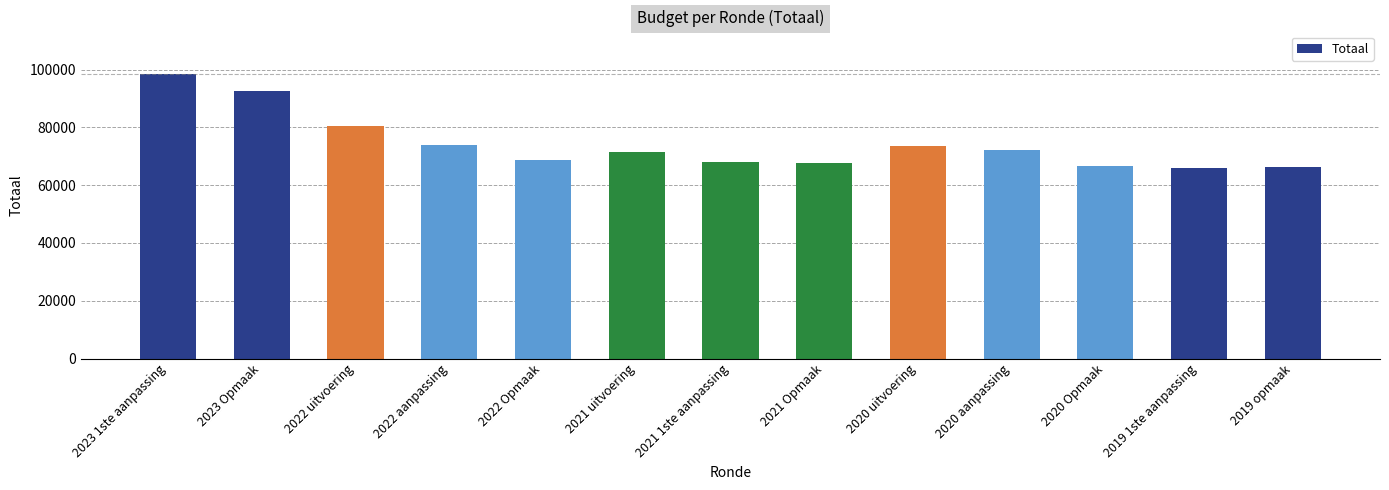

Which category has the highest value across all series?

2023 1ste aanpassing